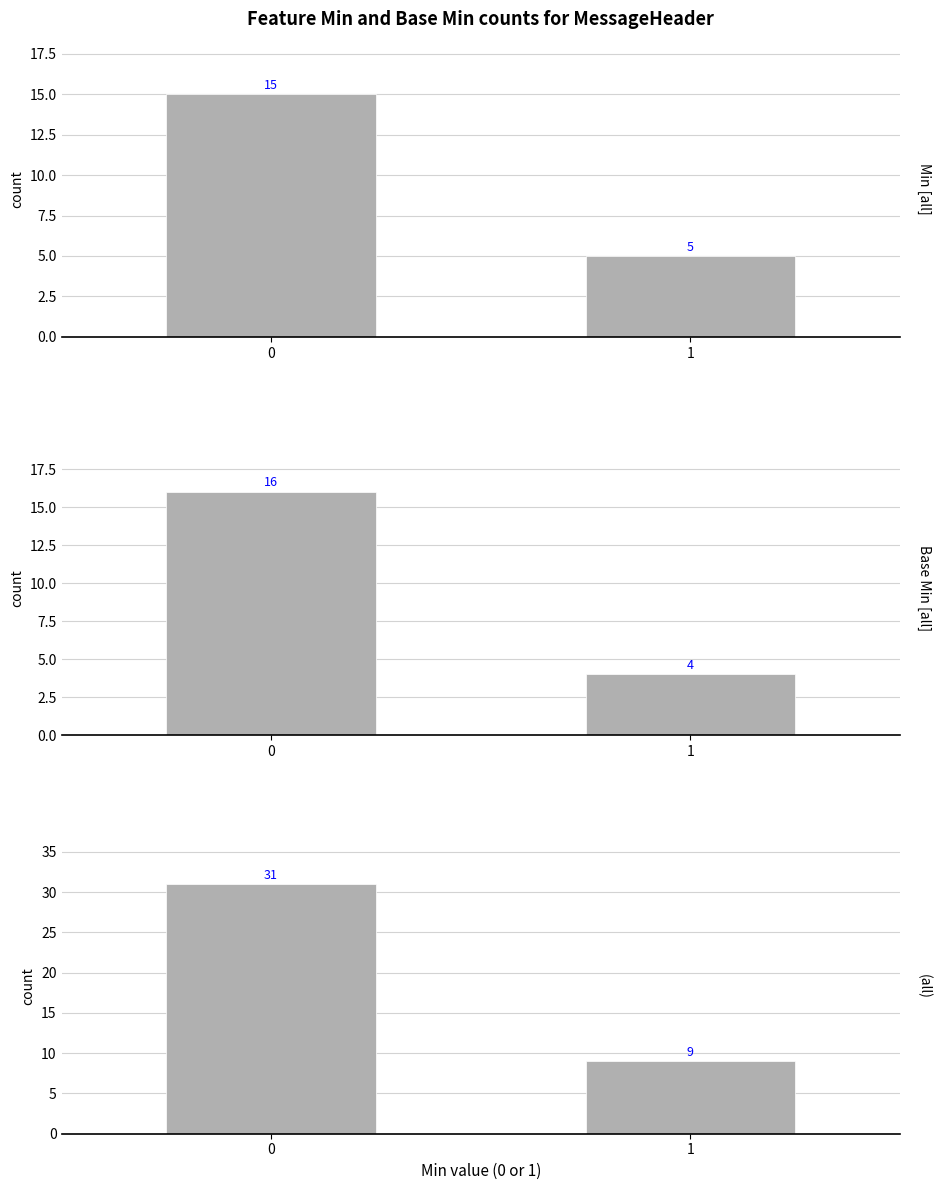

Reading left to right, what are all the values shown in this chart?

Min [all]: 0=15	1=5
Base Min [all]: 0=16	1=4
(all): 0=31	1=9